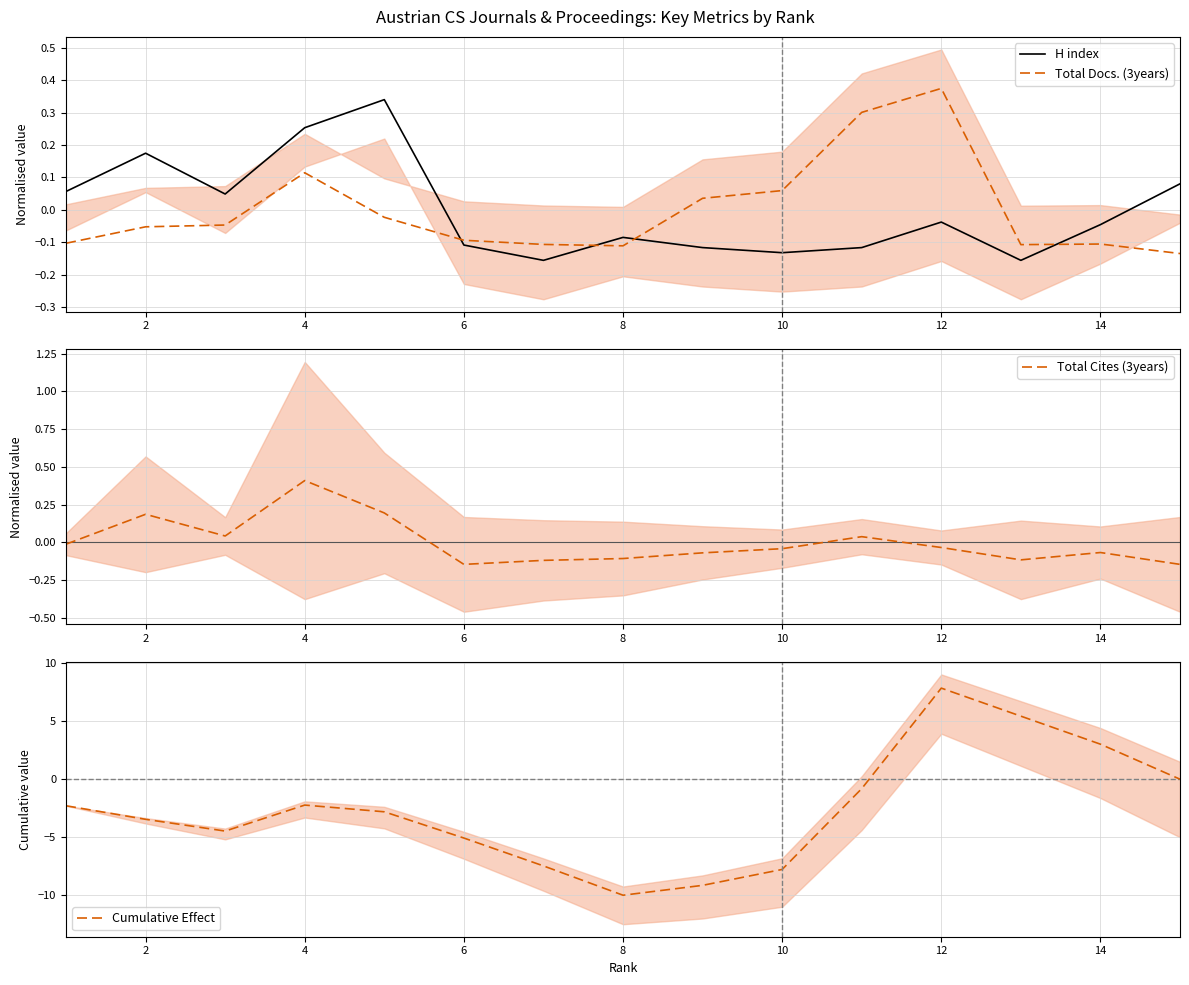

Which category has the highest value in the Total Docs. (3years) series?

12